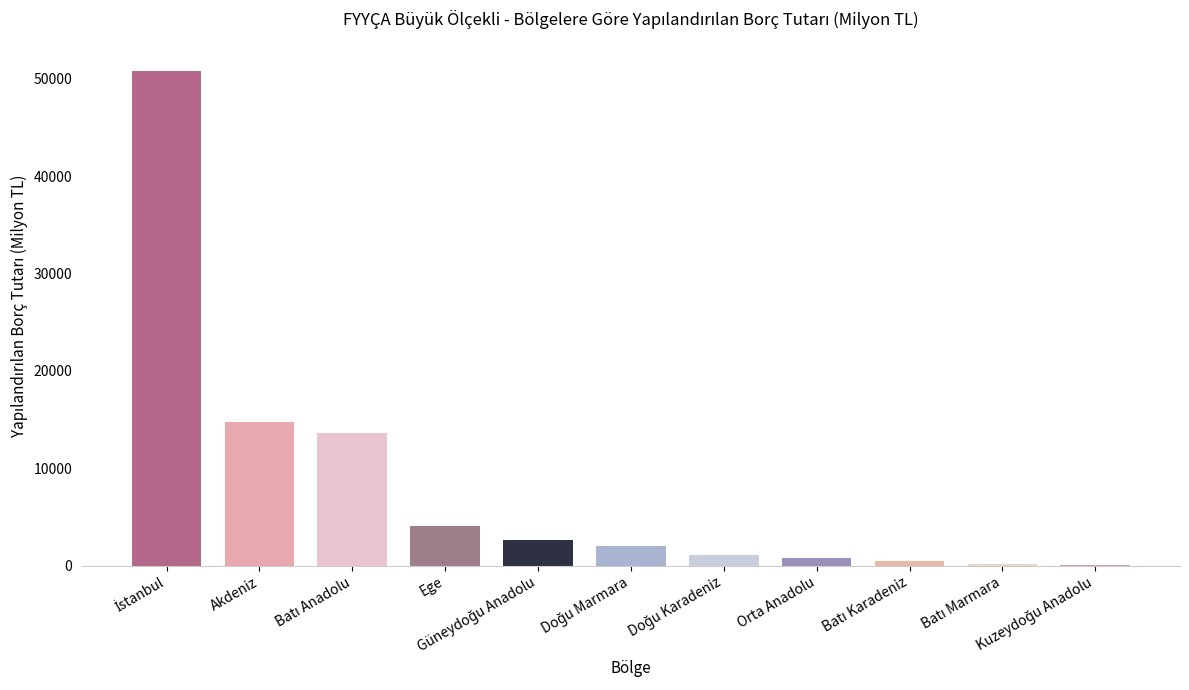

At which label is the value closest to 25436?

Akdeniz